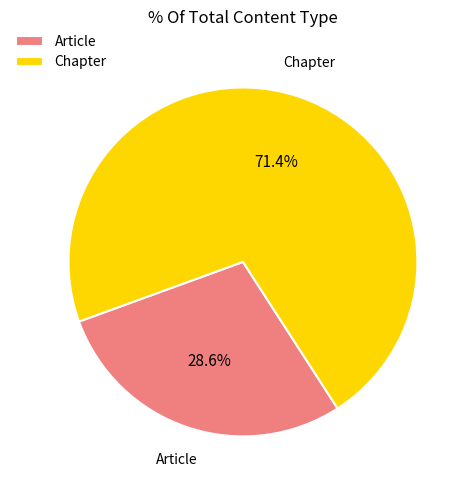

Rank the categories by value from highest to lowest.

Chapter, Article